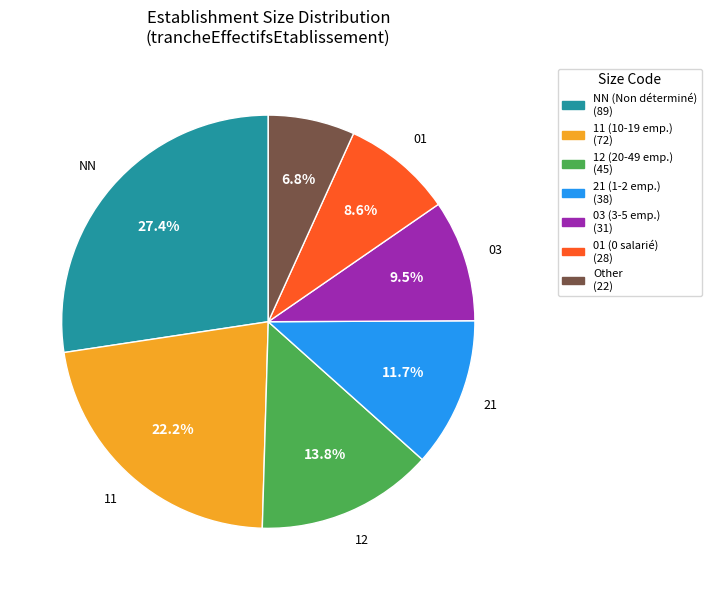

Is there any slice that represents more than half of the pie?

No